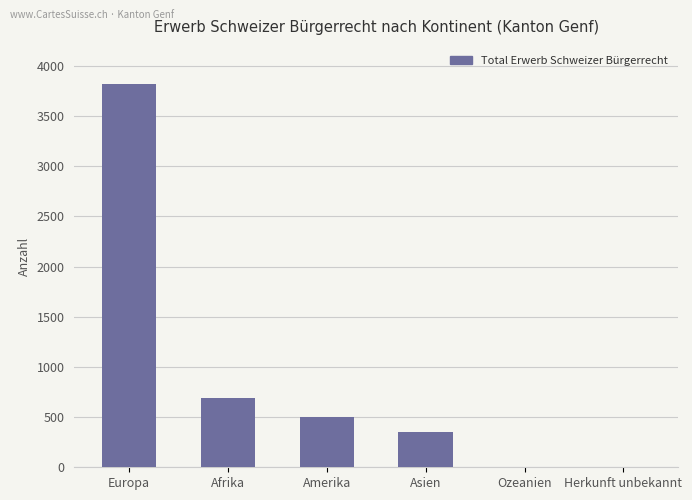

Where is the data nearest to the value 1909?

Afrika